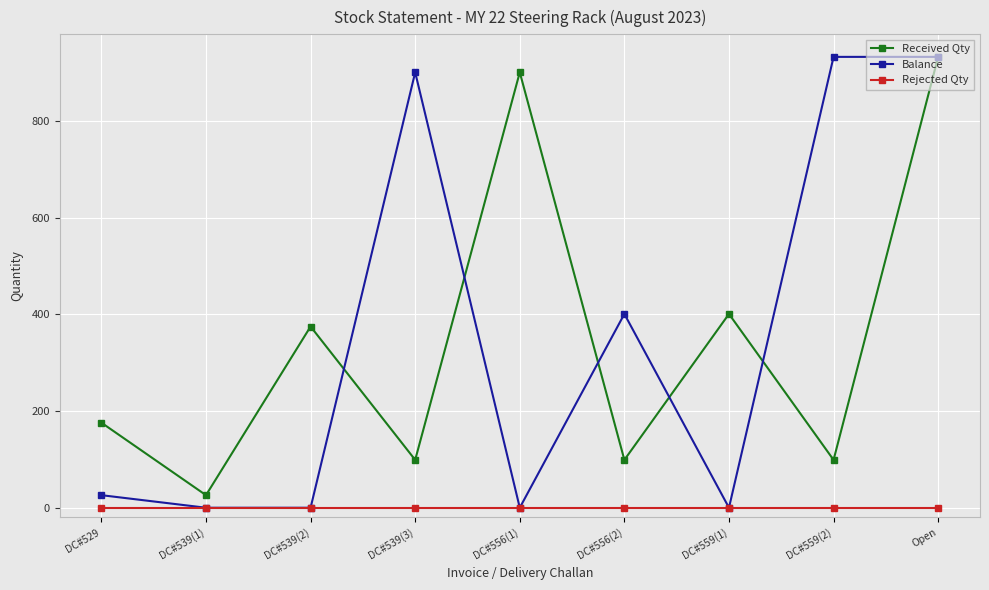

What position from the right is DC#539(2)?

7